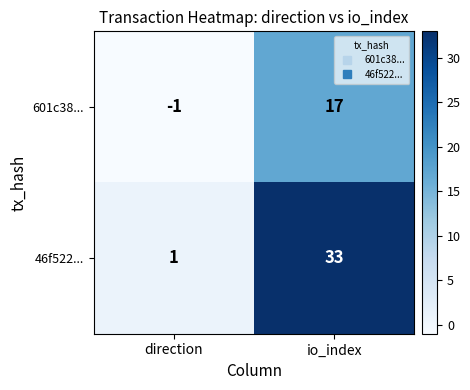

Reading left to right, list all the values displayed in this chart.

601c38...: -1	17
46f522...: 1	33